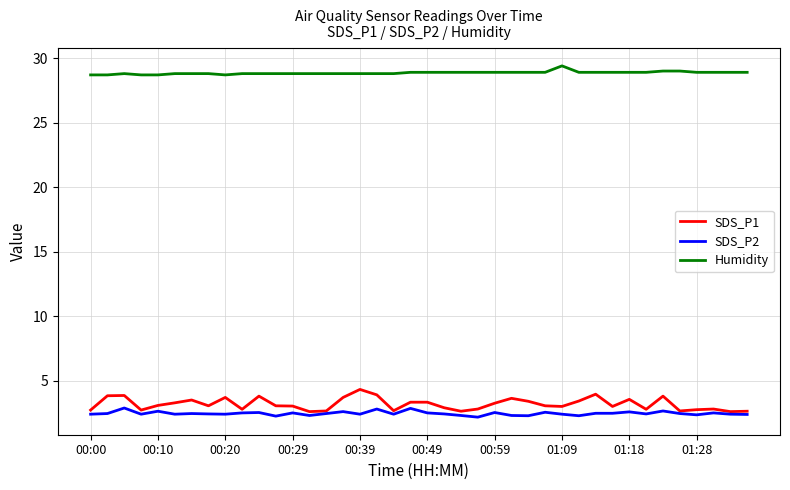

Rank the series by their maximum value, from lowest to highest.

SDS_P2, SDS_P1, Humidity